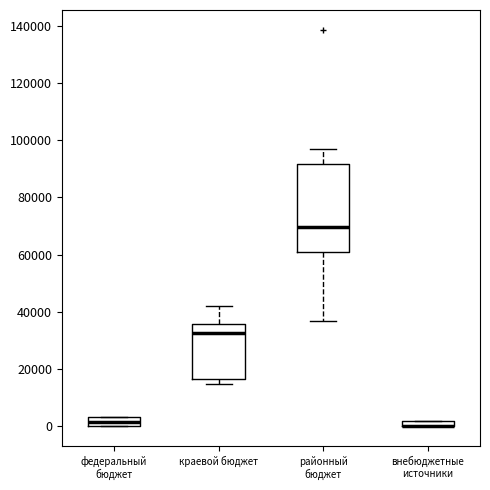

Where is the lower edge of the box for внебюджетные источники on the y-axis? The values are not printed on the chart, so give them approximately, as read against the axis.

0